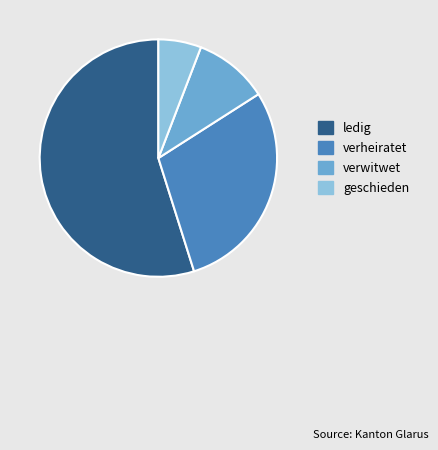

Is verheiratet the majority of the pie?

No